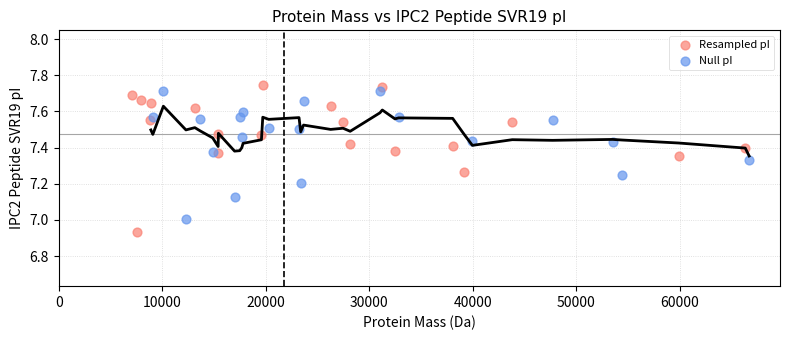

Which series contains the lowest Y value?

Resampled pI